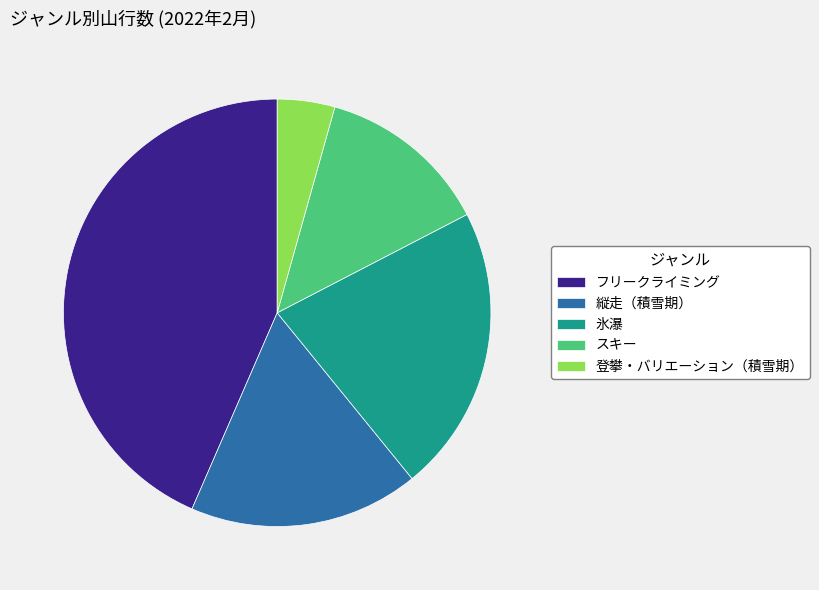

Approximately how many times larger is the value at スキー compared to フリークライミング?

0.3